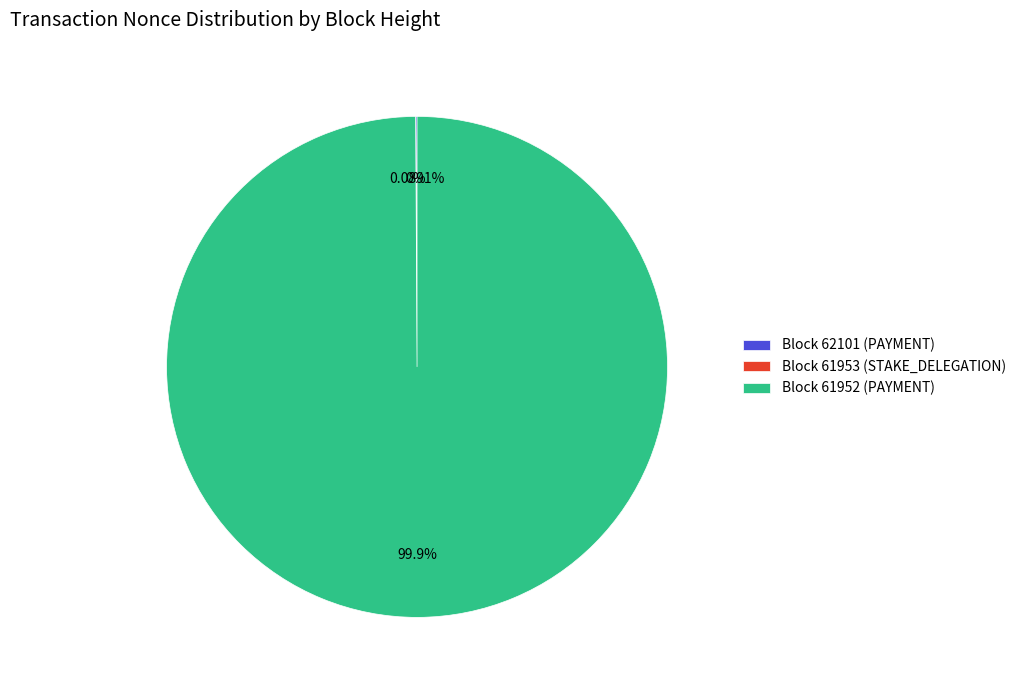

Which slice is the smallest?

61953 (STAKE_DELEGATION)